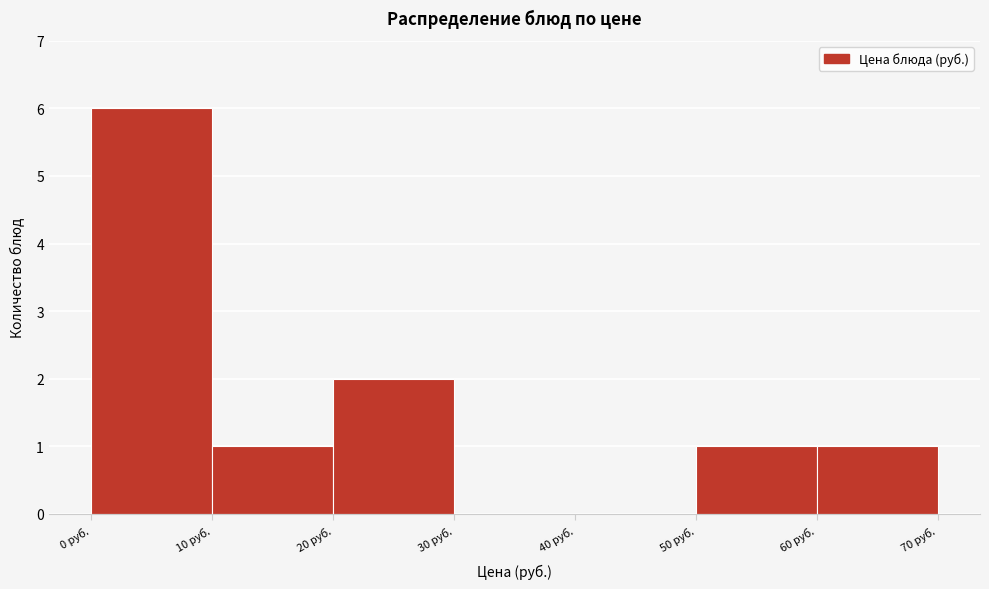

Over which range of the x-axis is the bar tallest?

0 to 10